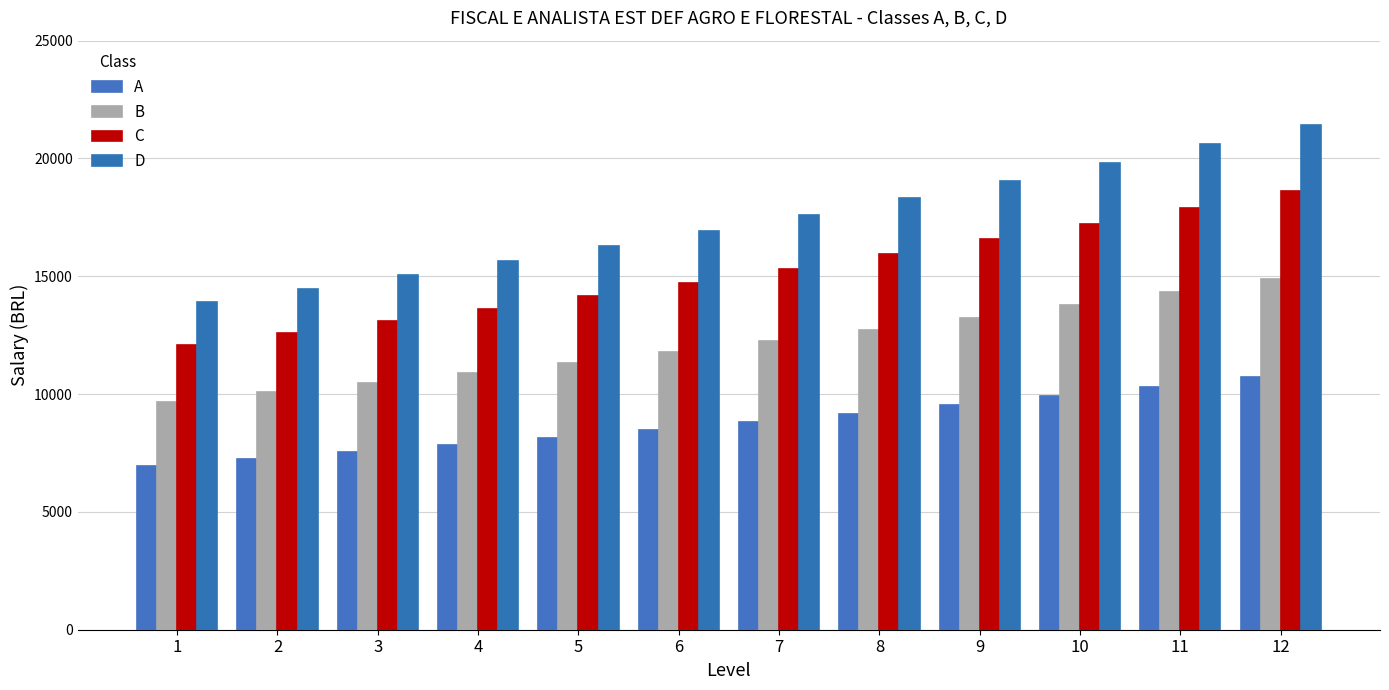

Is it true that C equals 13612.8 at 4?

True